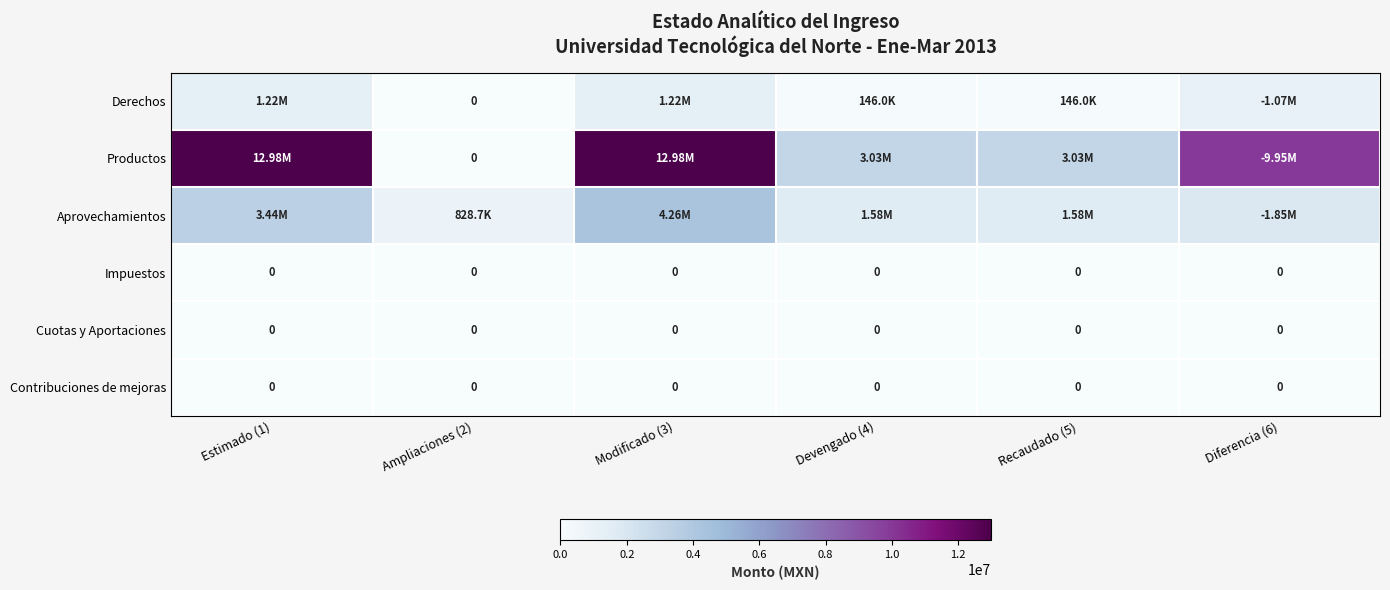

How many categories are shown in the chart?

6